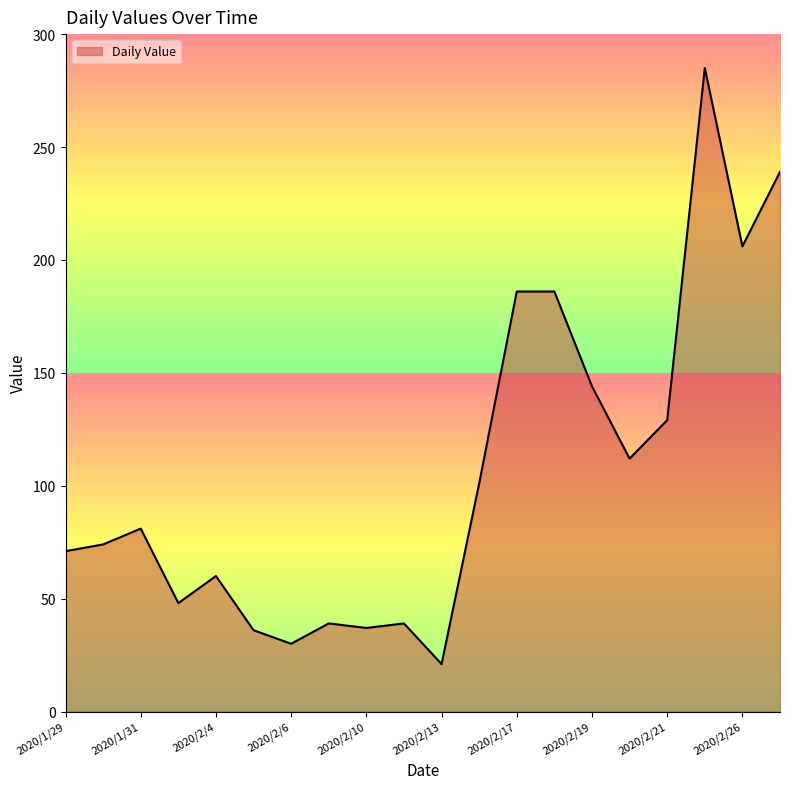

What is the greatest value displayed?

285